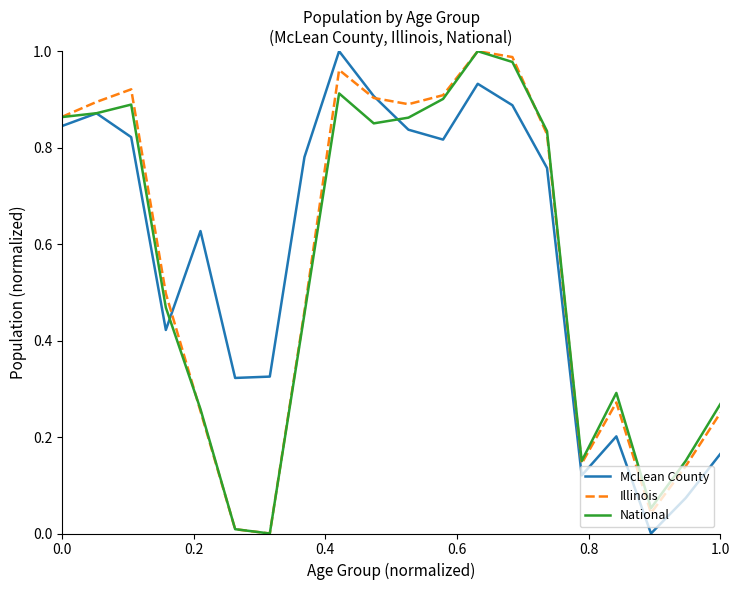

How many lines are shown in the chart?

3